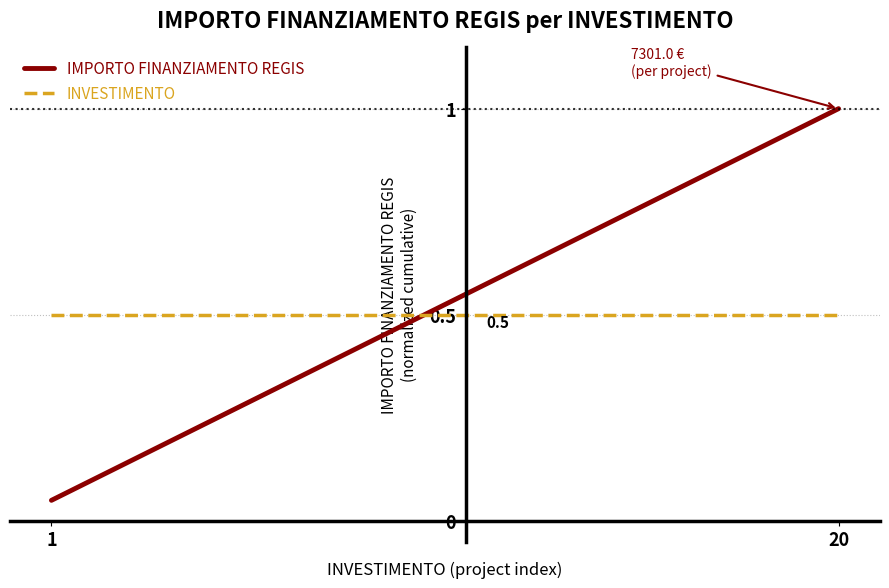

How many lines are shown in the chart?

2